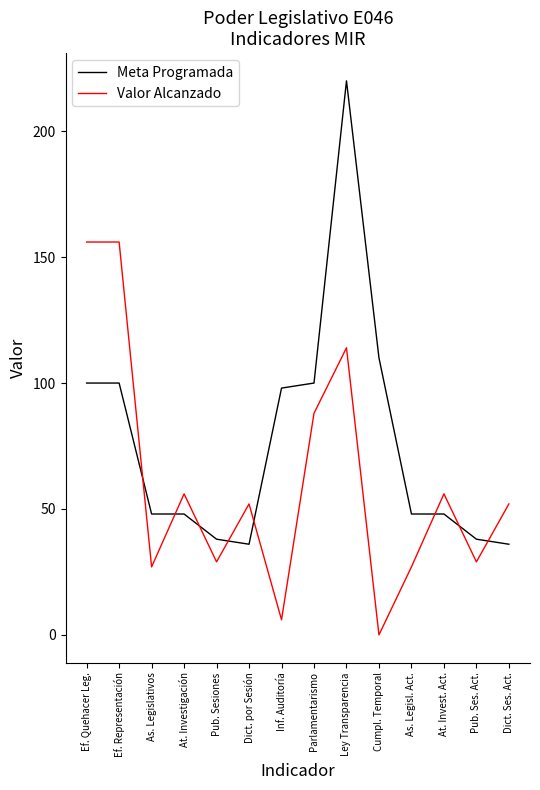

How many times do Meta Programada and Valor Alcanzado cross each other?

8